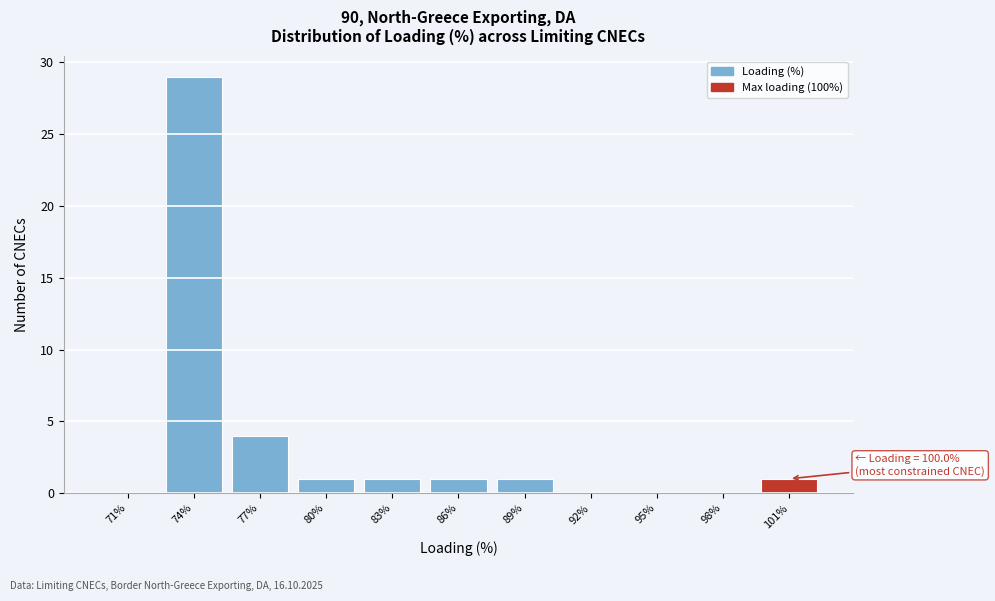

Reading left to right, list all the values displayed in this chart.

71%=0	74%=29	77%=4	80%=1	83%=1	86%=1	89%=1	92%=0	95%=0	98%=0	101%=1